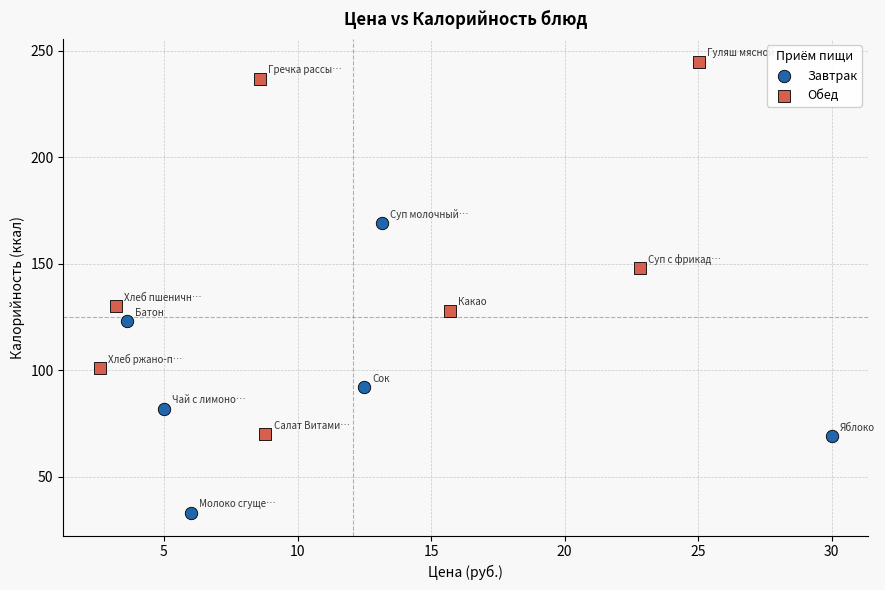

Which series reaches the minimum Y coordinate?

Завтрак